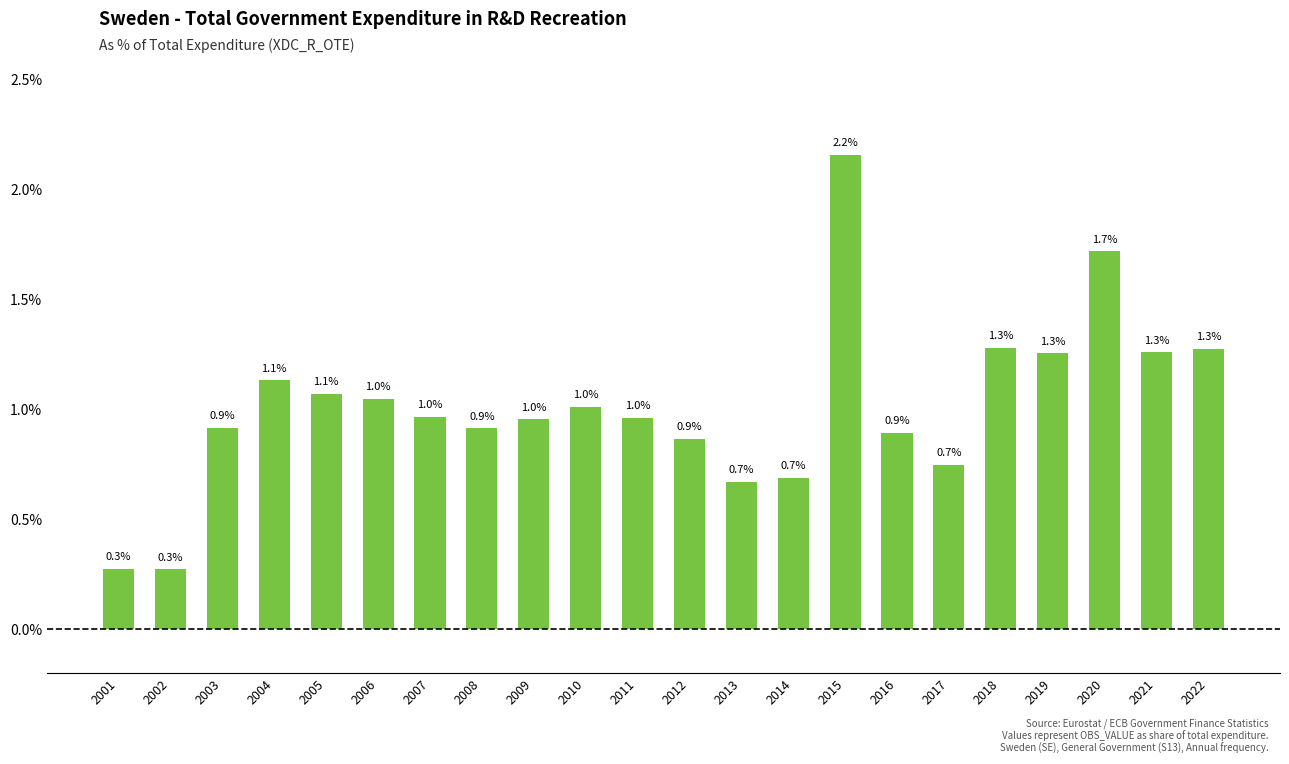

At which category does the chart reach its minimum across all series?

2002